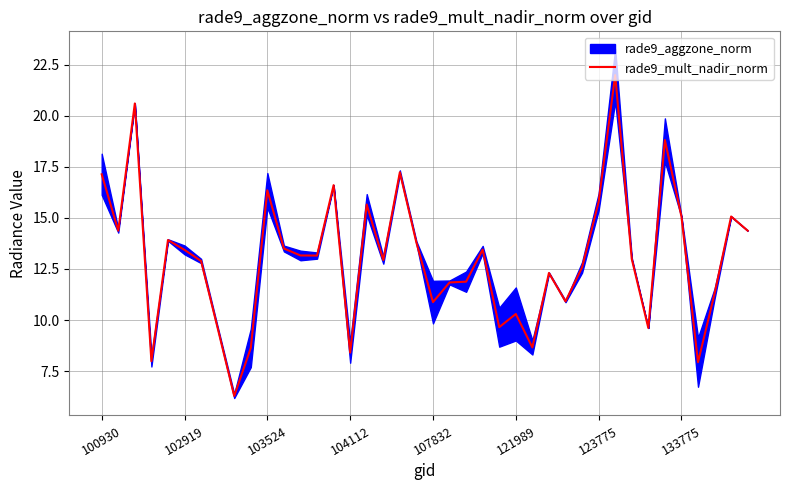

Read the value at 31.

22.0